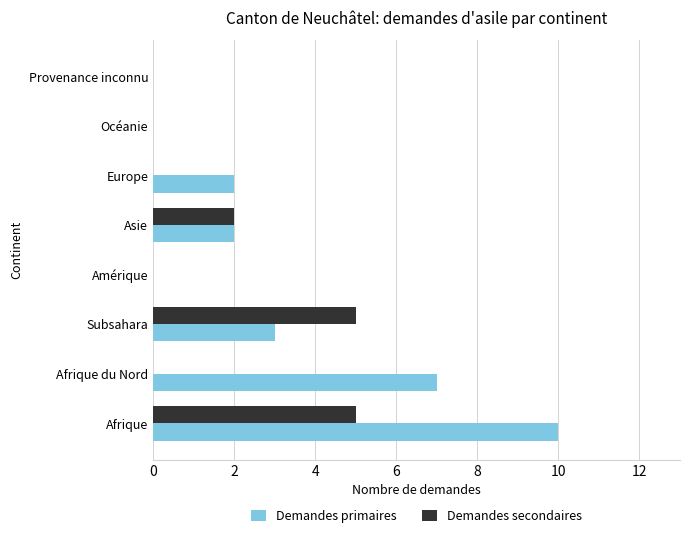

What is the sum of all Demandes primaires values?

24